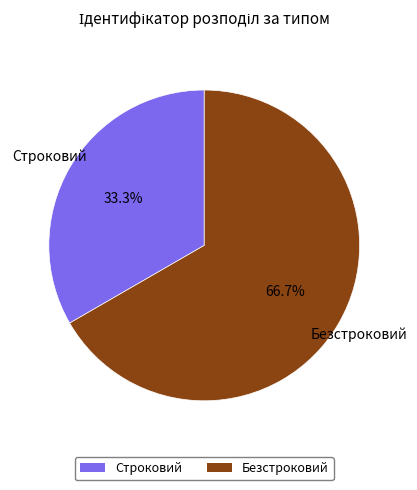

What percentage do Строковий and Безстроковий together represent?

100.0%